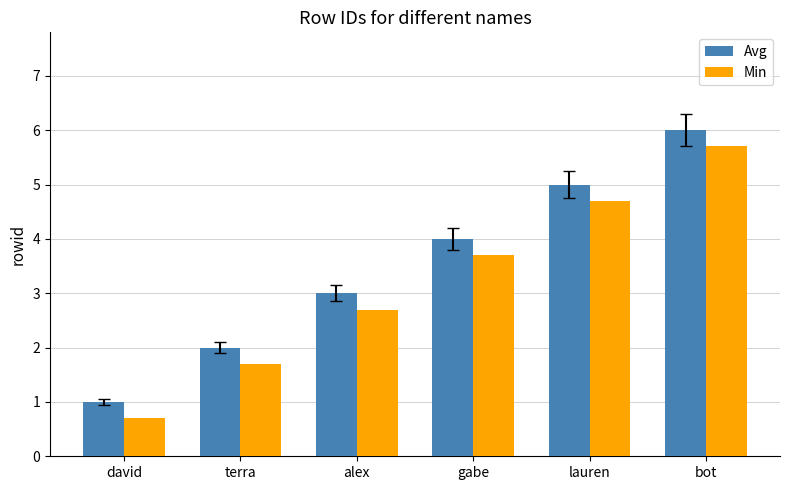

What value does the Min series have at lauren?

4.7